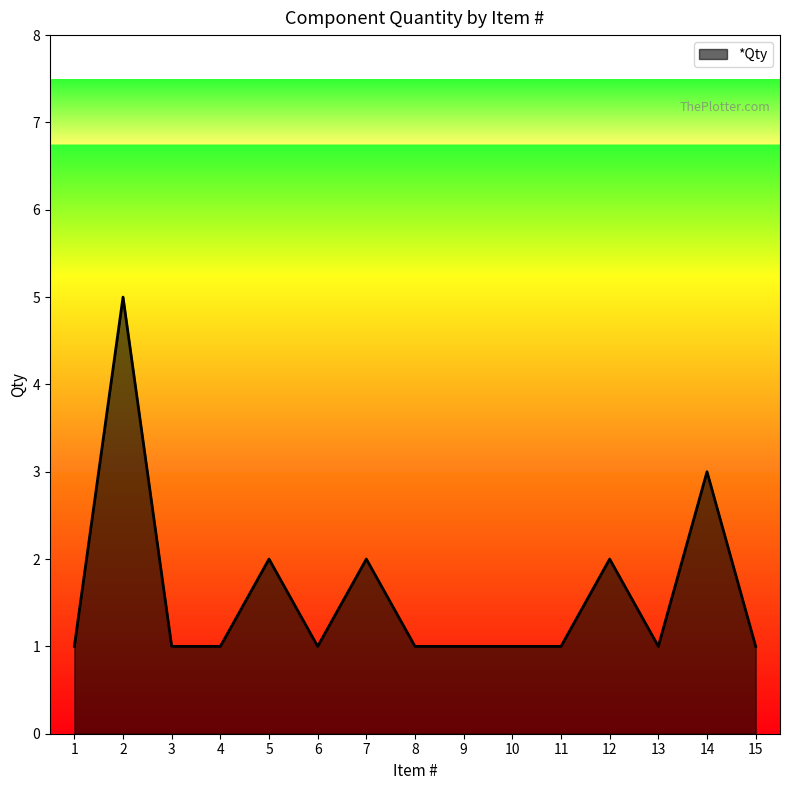

At which category does the data reach its first local peak?

2